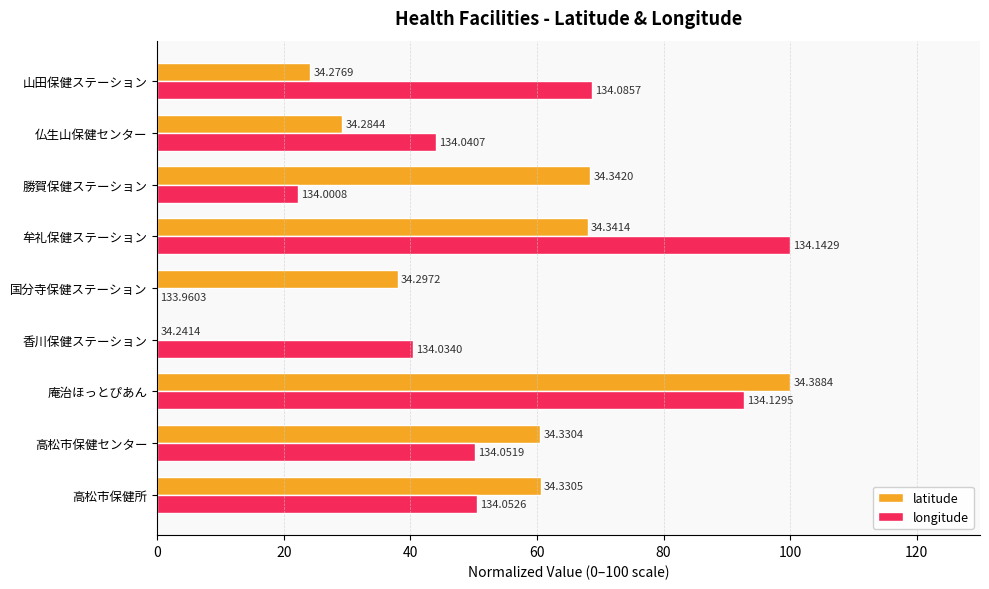

Which series has the largest range (max minus min)?

latitude